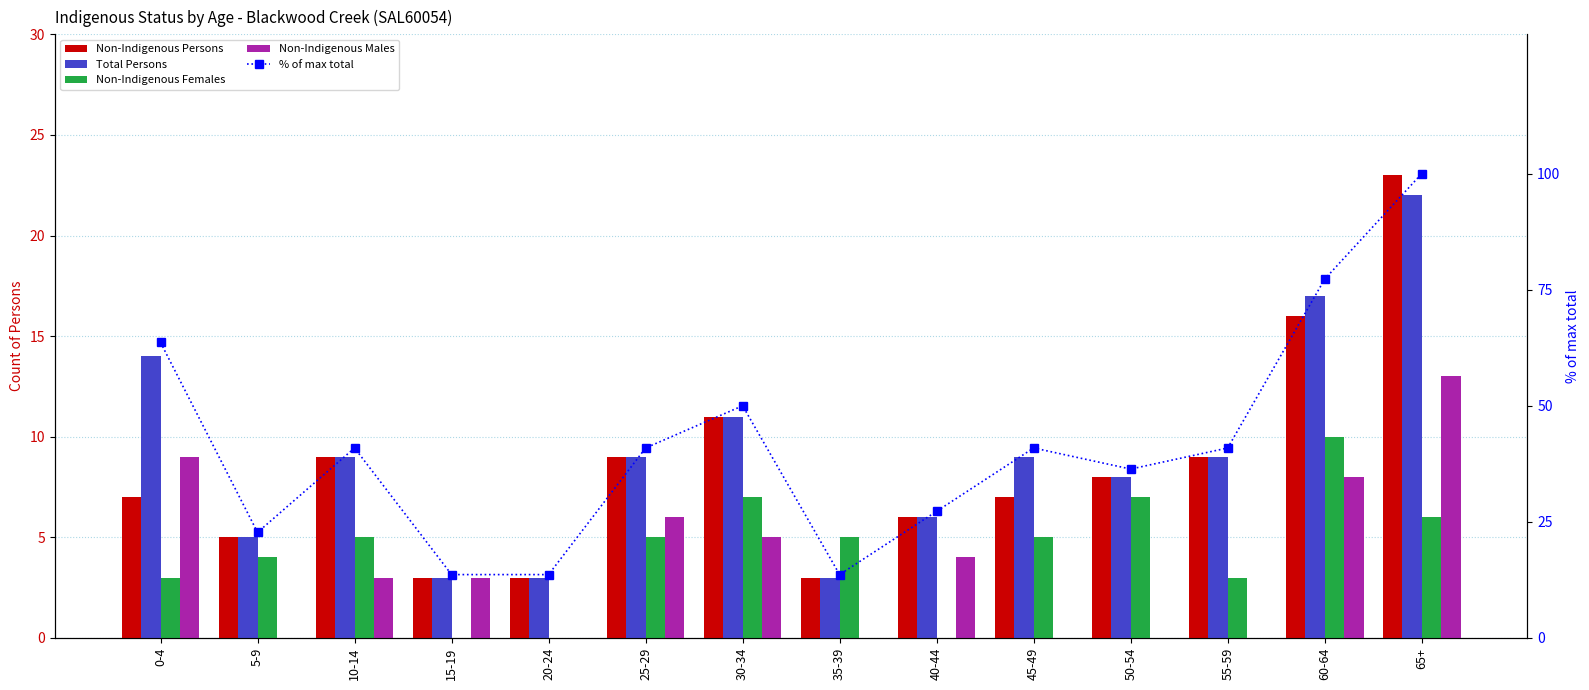

Which series changed the most between 10-14 and 40-44?

% of max total